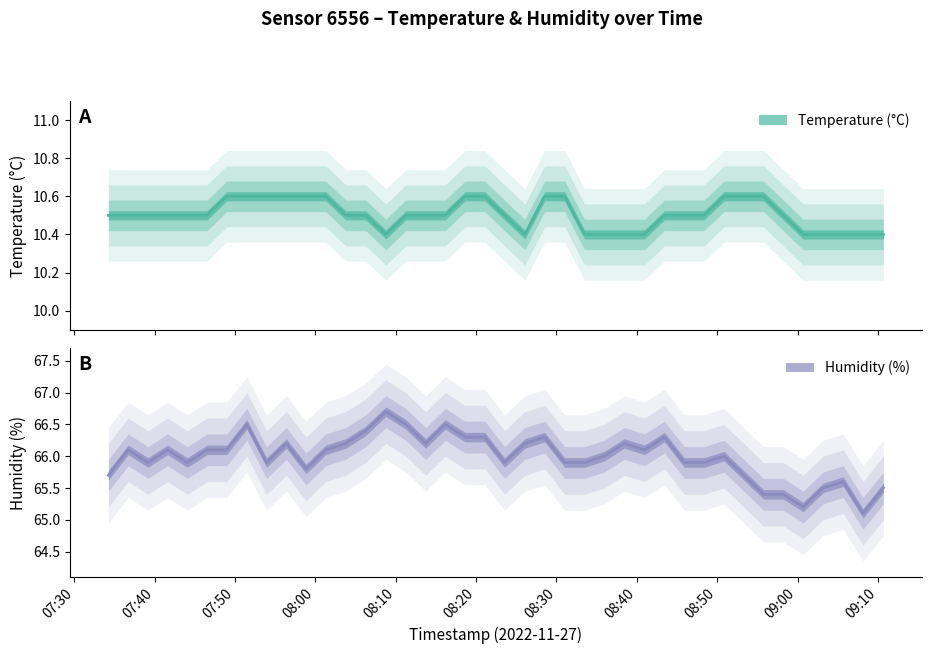

Reading left to right, what are all the values shown in this chart?

temperature: 10.5	10.5	10.5	10.5	10.5	10.5	10.6	10.6	10.6	10.6	10.6	10.6	10.5	10.5	10.4	10.5	10.5	10.5	10.6	10.6	10.5	10.4	10.6	10.6	10.4	10.4	10.4	10.4	10.5	10.5	10.5	10.6	10.6	10.6	10.5	10.4	10.4	10.4	10.4	10.4
humidity: 65.7	66.1	65.9	66.1	65.9	66.1	66.1	66.5	65.9	66.2	65.8	66.1	66.2	66.4	66.7	66.5	66.2	66.5	66.3	66.3	65.9	66.2	66.3	65.9	65.9	66.0	66.2	66.1	66.3	65.9	65.9	66.0	65.7	65.4	65.4	65.2	65.5	65.6	65.1	65.5